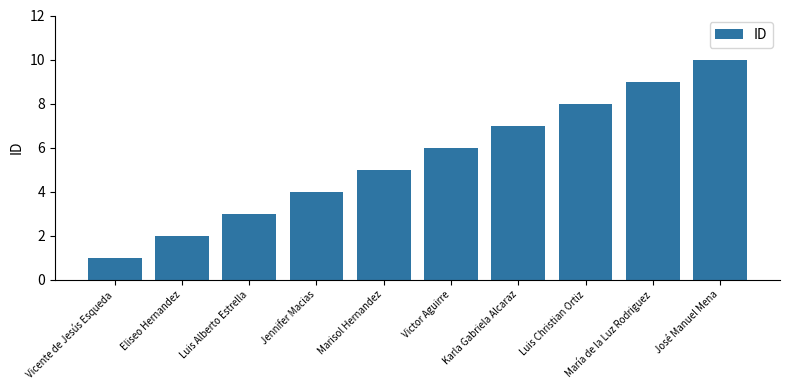

Are the bars grouped side by side (vs. stacked)?

No